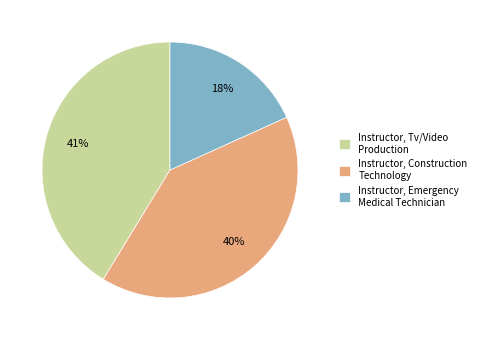

True or false: Instructor, Emergency Medical Technician accounts for 29% of the total.

False